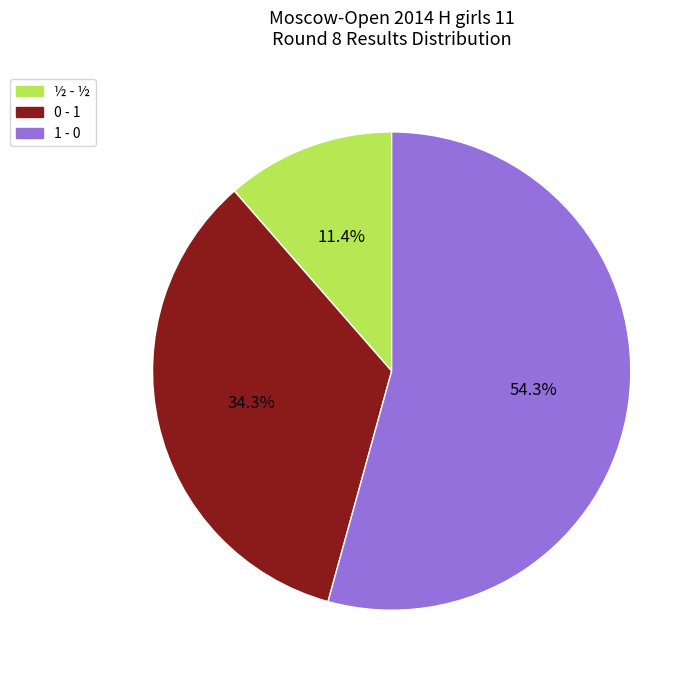

Which has a higher value, ½ - ½ or 1 - 0?

1 - 0